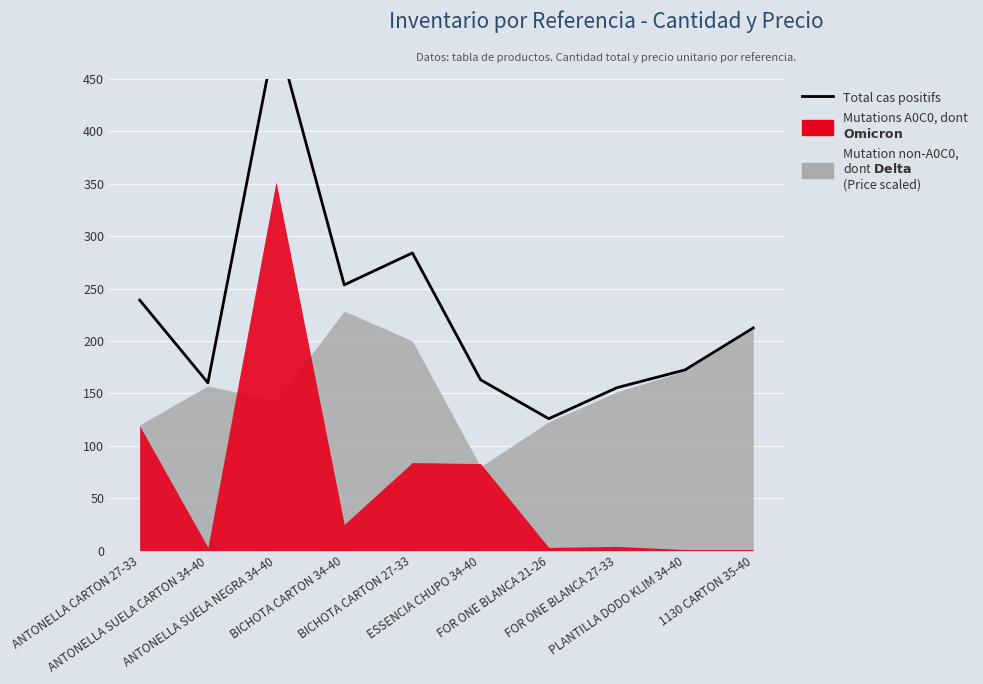

What is the label of the 7th point from the right?

BICHOTA CARTON 34-40